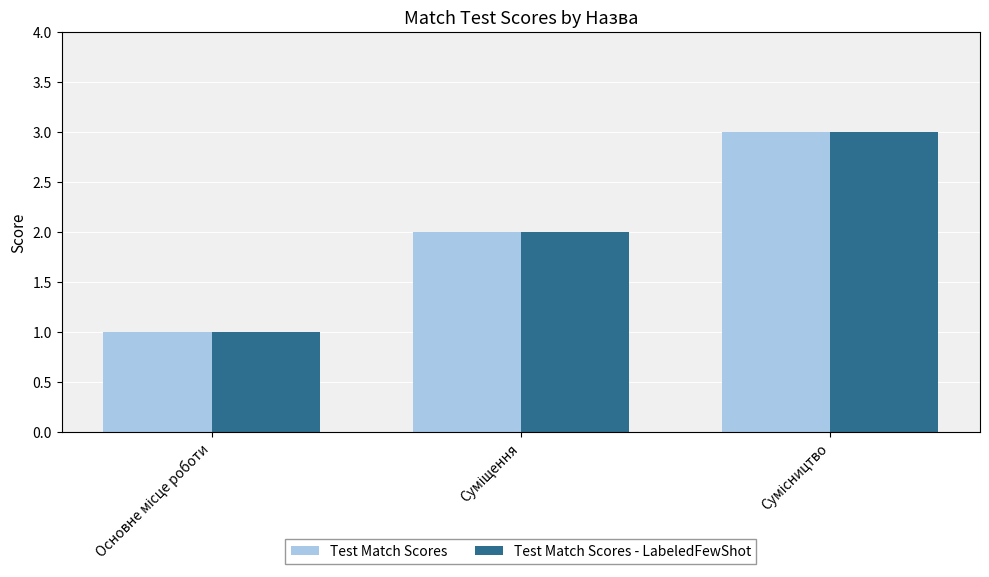

What is the maximum value shown in the chart?

3